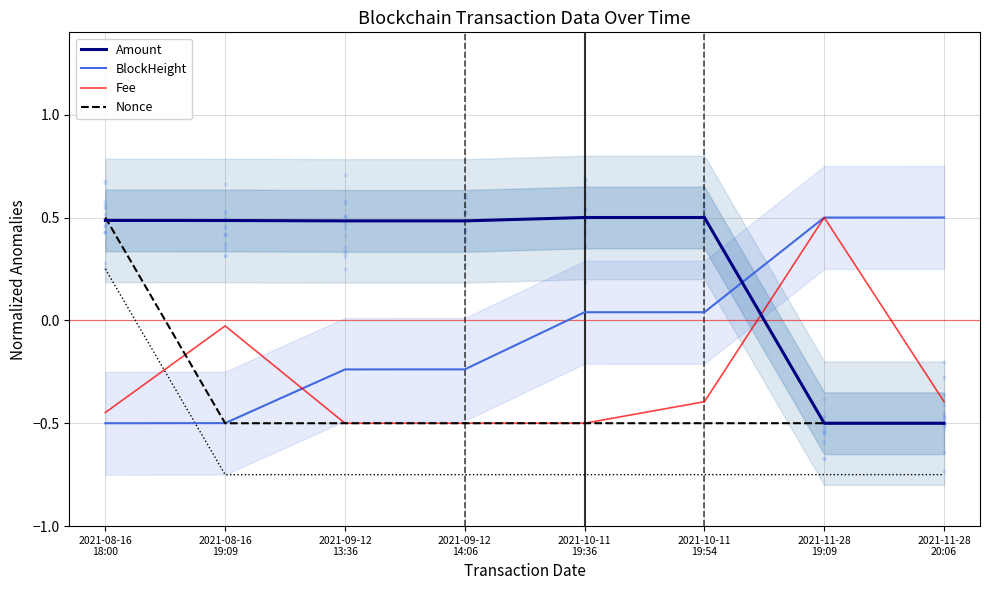

Which series has the largest total across all categories?

Amount